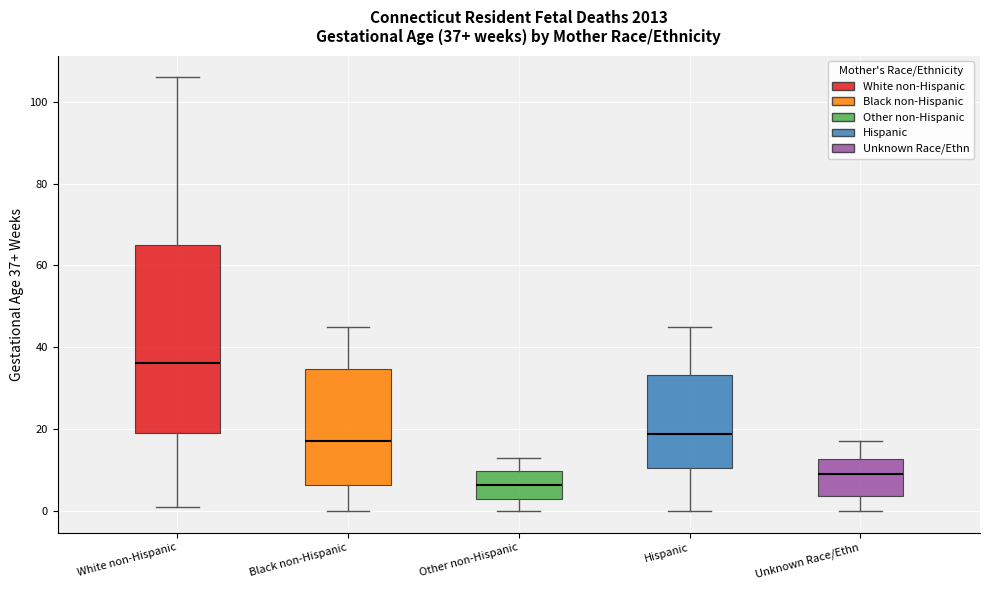

Which box is the tallest, from its lower edge to its upper edge?

White non-Hispanic